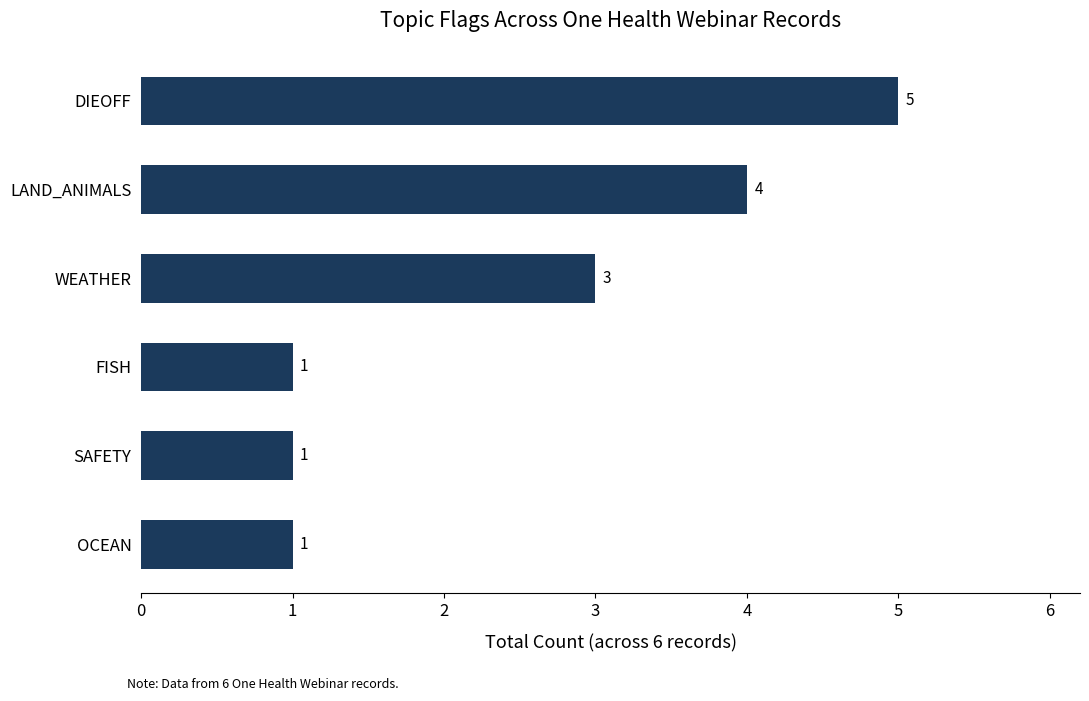

What is the change in value from OCEAN to DIEOFF?

+4